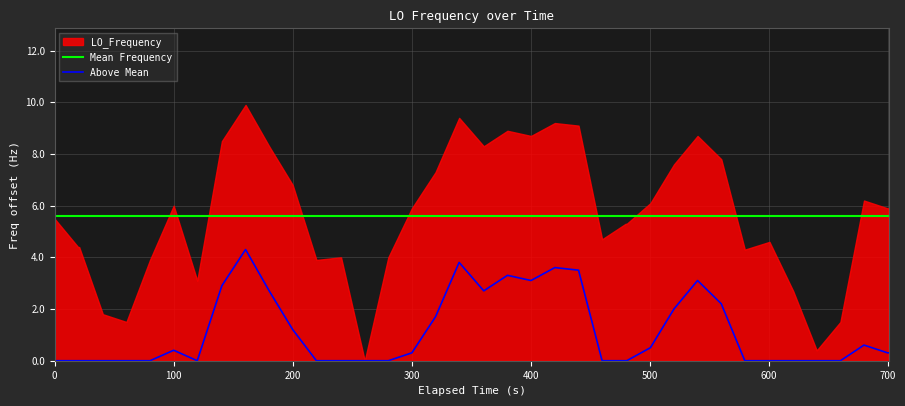

What is the maximum value for Mean Frequency?

5.6